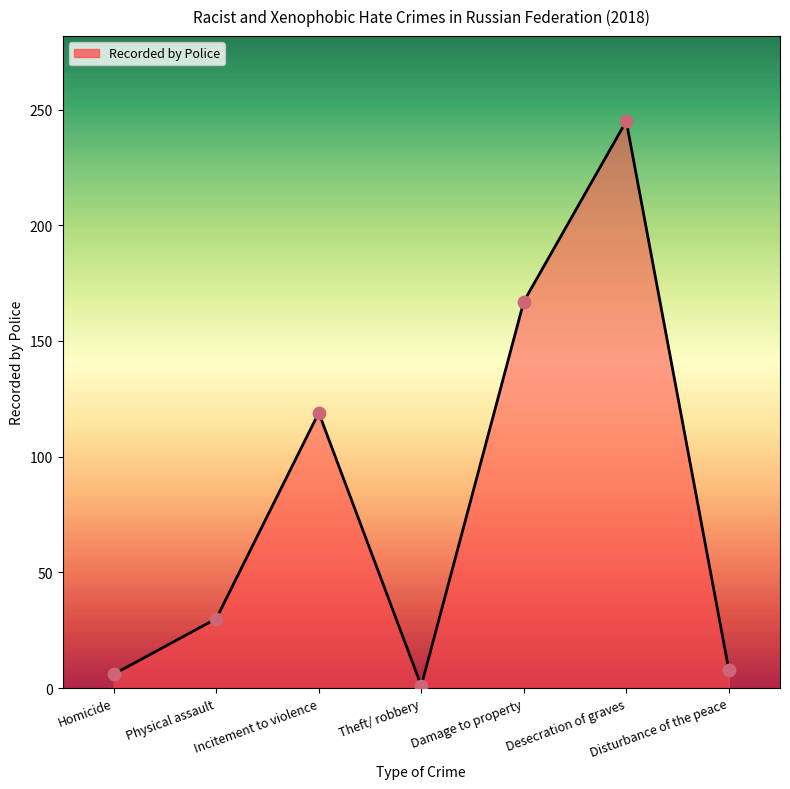

Approximately how many times larger is the value at Desecration of graves compared to Incitement to violence?

2.1